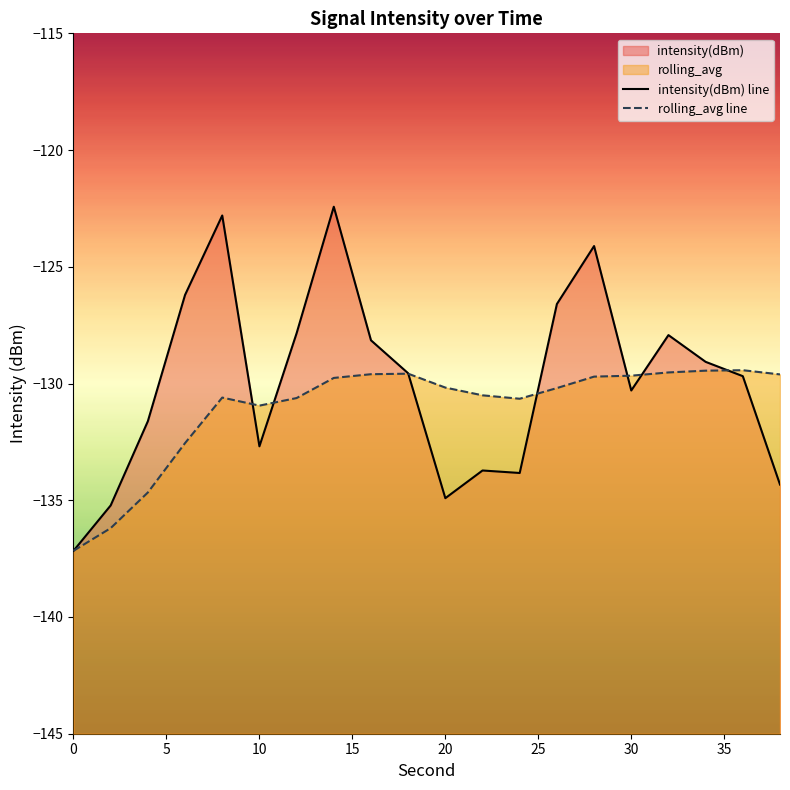

List the labels in order of intensity(dBm) value, smallest first.

0, 2, 20, 38, 24, 22, 10, 4, 30, 36, 18, 34, 16, 32, 12, 26, 6, 28, 8, 14